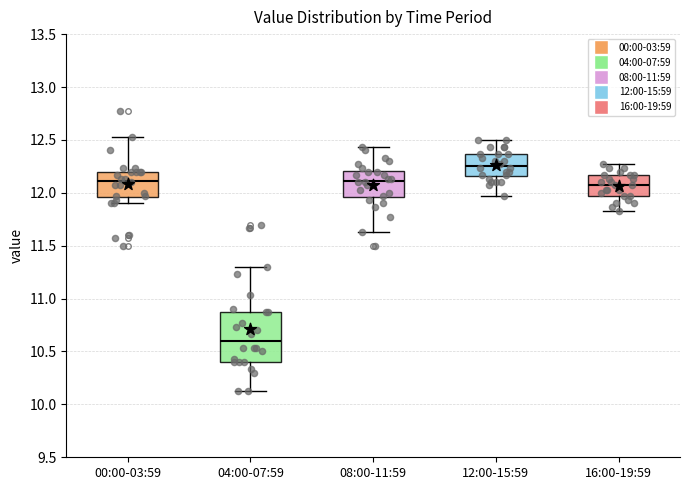

Reading left to right, read every box against the y-axis: the position of its median line, the range the box covers, and the ends of its whiskers. The values are not printed on the chart, so give them approximately, as read against the axis.

00:00-03:59: median 12.10, box 11.95 to 12.20, whiskers 11.90 to 12.55
04:00-07:59: median 10.60, box 10.40 to 10.90, whiskers 10.15 to 11.30
08:00-11:59: median 12.10, box 11.95 to 12.20, whiskers 11.65 to 12.45
12:00-15:59: median 12.25, box 12.15 to 12.35, whiskers 11.95 to 12.50
16:00-19:59: median 12.05, box 11.95 to 12.15, whiskers 11.85 to 12.25